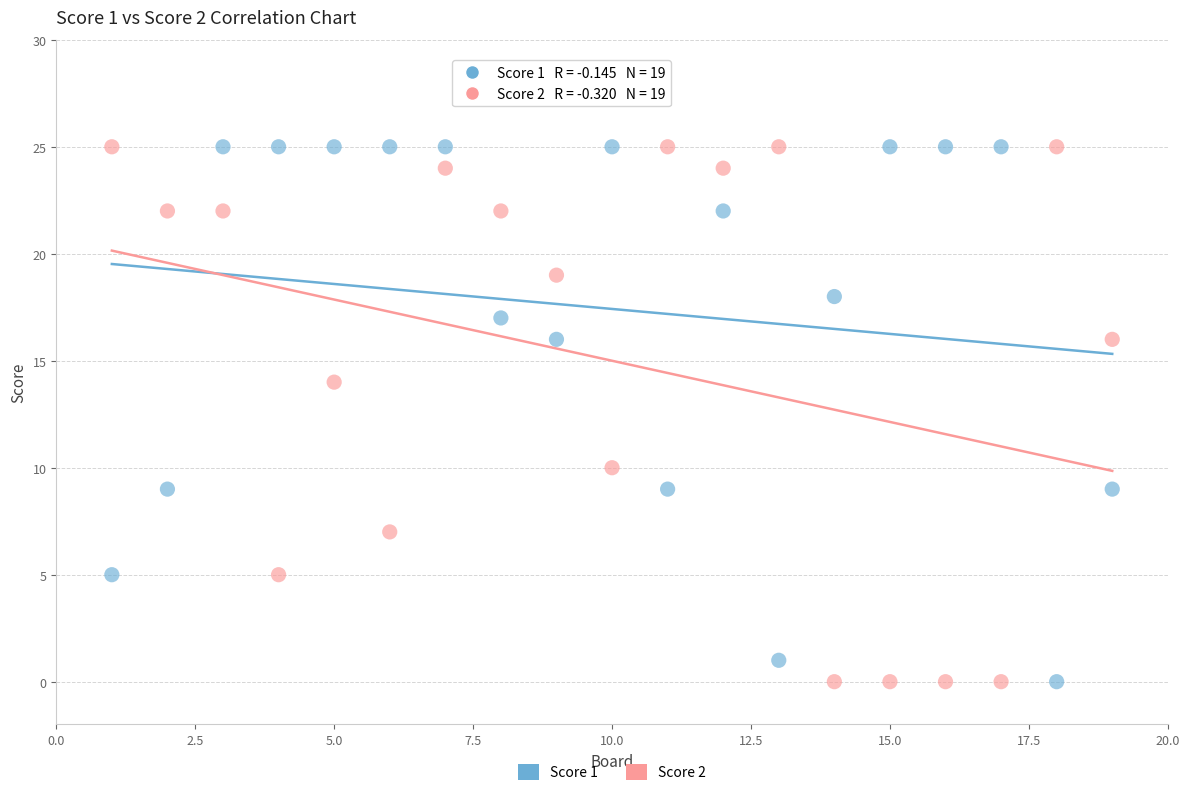

What are all the series names shown in the legend?

Score 1, Score 2